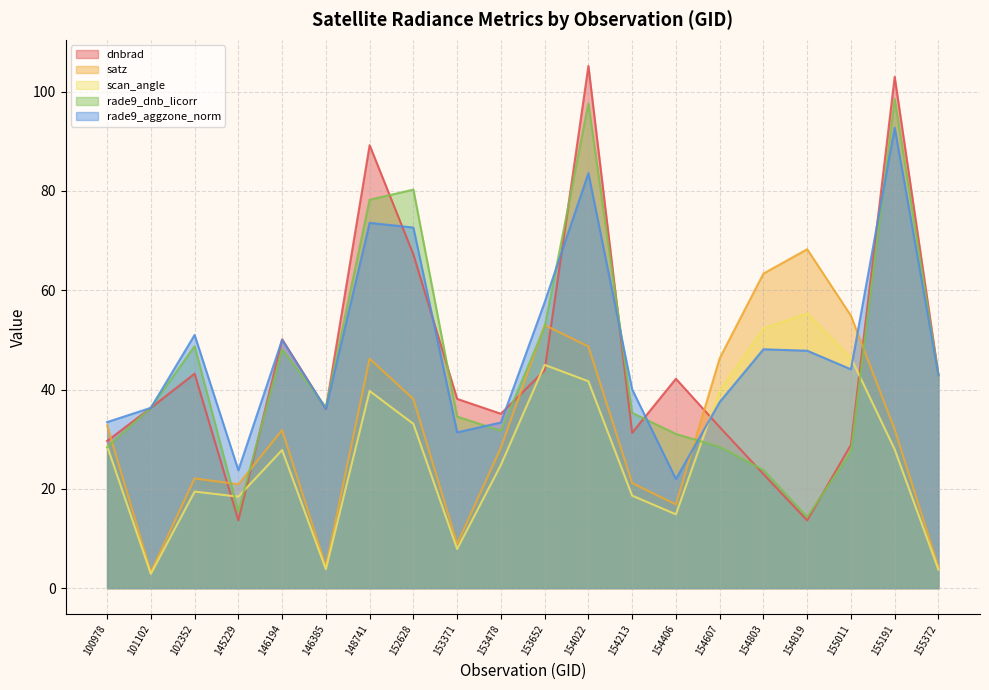

What is the value of the rade9_aggzone_norm point at the 5th from the left?

50.0